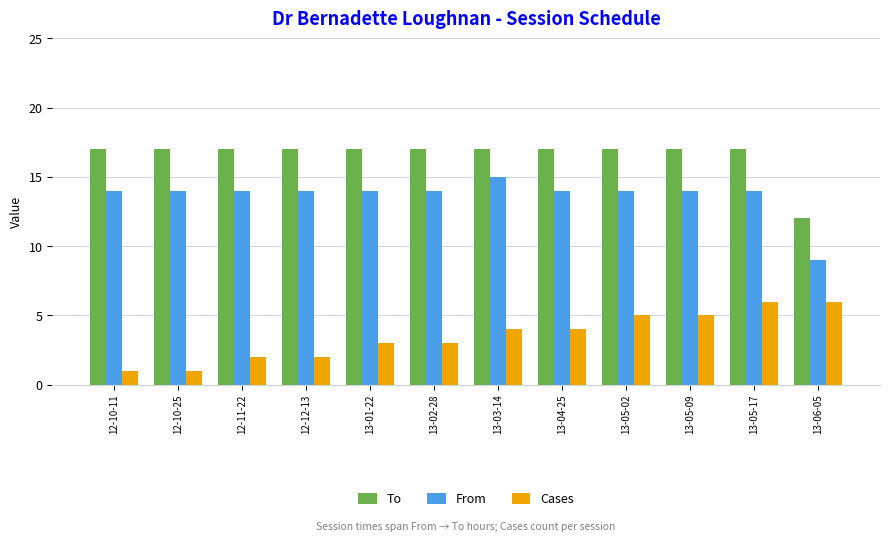

Rank the series by their maximum value, from lowest to highest.

Cases, From, To